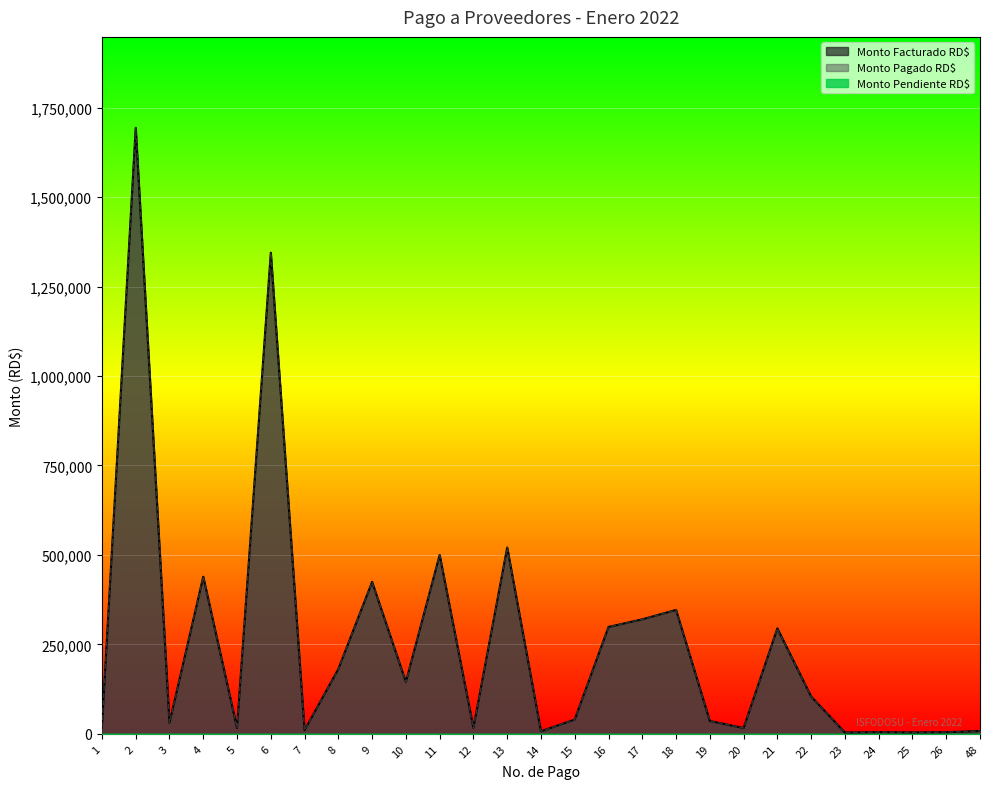

Reading left to right, list all the values displayed in this chart.

Monto Facturado RD$: 17700.0	1693885.9	30553.2	439062.7	16374.5	1344784.9	9873.9	181214.4	424584.3	144800.0	500000.0	16520.0	520804.8	7139.0	39884.0	298644.8	320015.1	346303.6	35939.2	16048.0	294690.2	104330.1	3581.2	4606.7	3867.6	4530.5	7830.0
Monto Pagado RD$: 17700.0	1693885.9	30553.2	439062.7	16374.5	1344784.9	9873.9	181214.4	424584.3	144800.0	500000.0	16520.0	520804.8	7139.0	39884.0	298644.8	320015.1	346303.6	35939.2	16048.0	294690.2	104330.1	3581.2	4606.7	3867.6	4530.5	7830.0